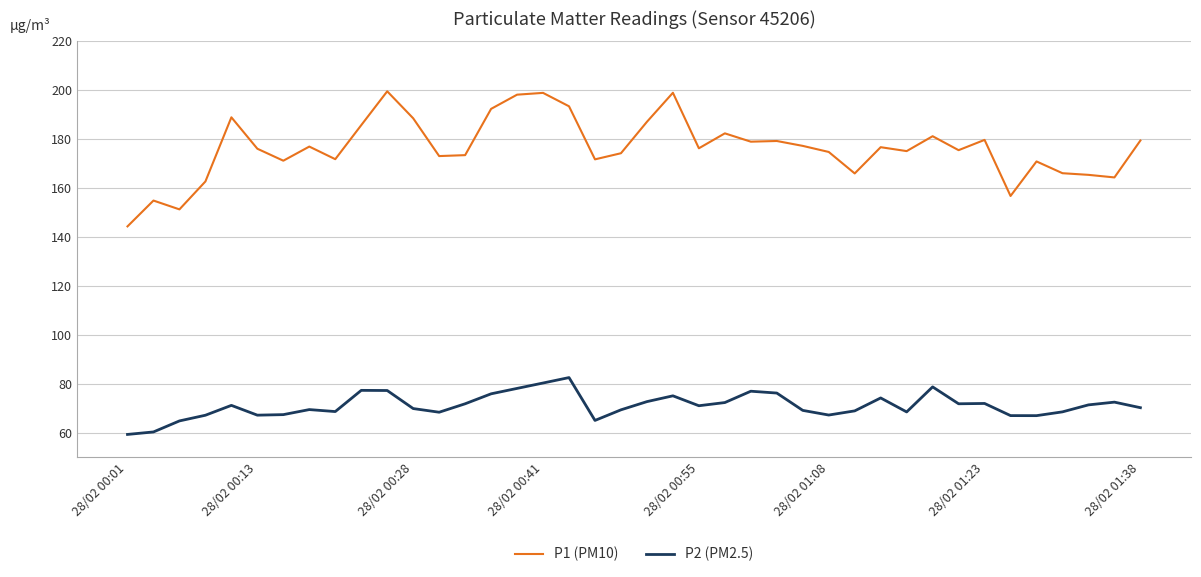

What is the greatest value displayed?

199.5